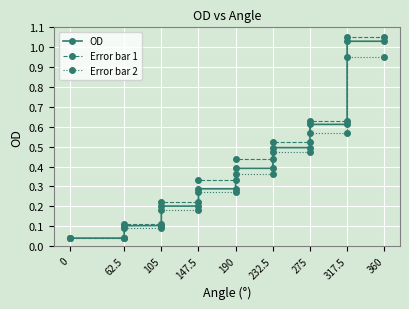

Is it true that OD equals 0.1 at 0?

False